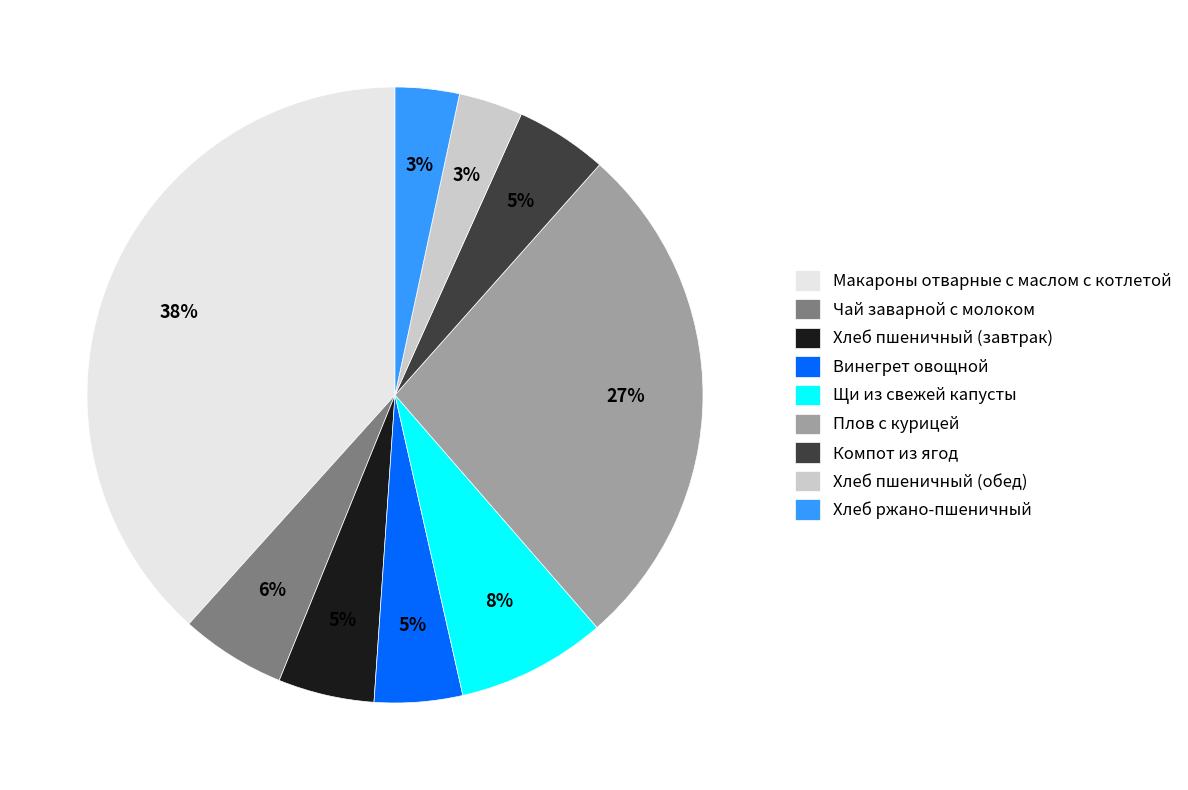

To the nearest percent, what is the difference between the largest and smallest slice percentages?

35%